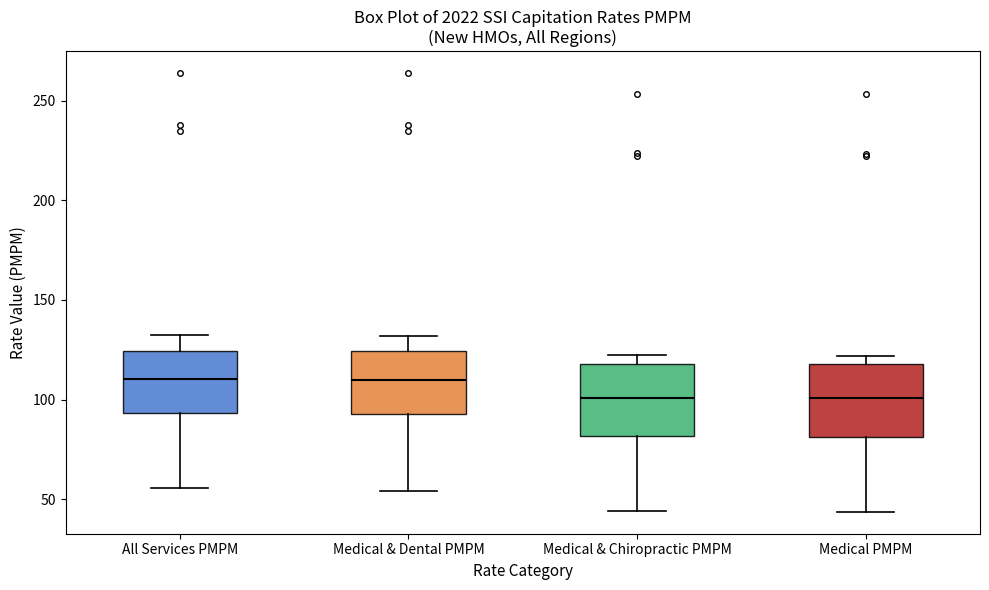

Reading left to right, transcribe this box plot: for each box, give where its median line is, the range the box spans, and where its two whiskers end, as read against the y-axis. The values are not printed on the chart, so give them approximately, as read against the axis.

All Services PMPM: median 110, box 95 to 125, whiskers 55 to 130
Medical & Dental PMPM: median 110, box 95 to 125, whiskers 55 to 130
Medical & Chiropractic PMPM: median 100, box 80 to 120, whiskers 45 to 120 (just above the box's upper edge)
Medical PMPM: median 100, box 80 to 120, whiskers 45 to 120 (just above the box's upper edge)